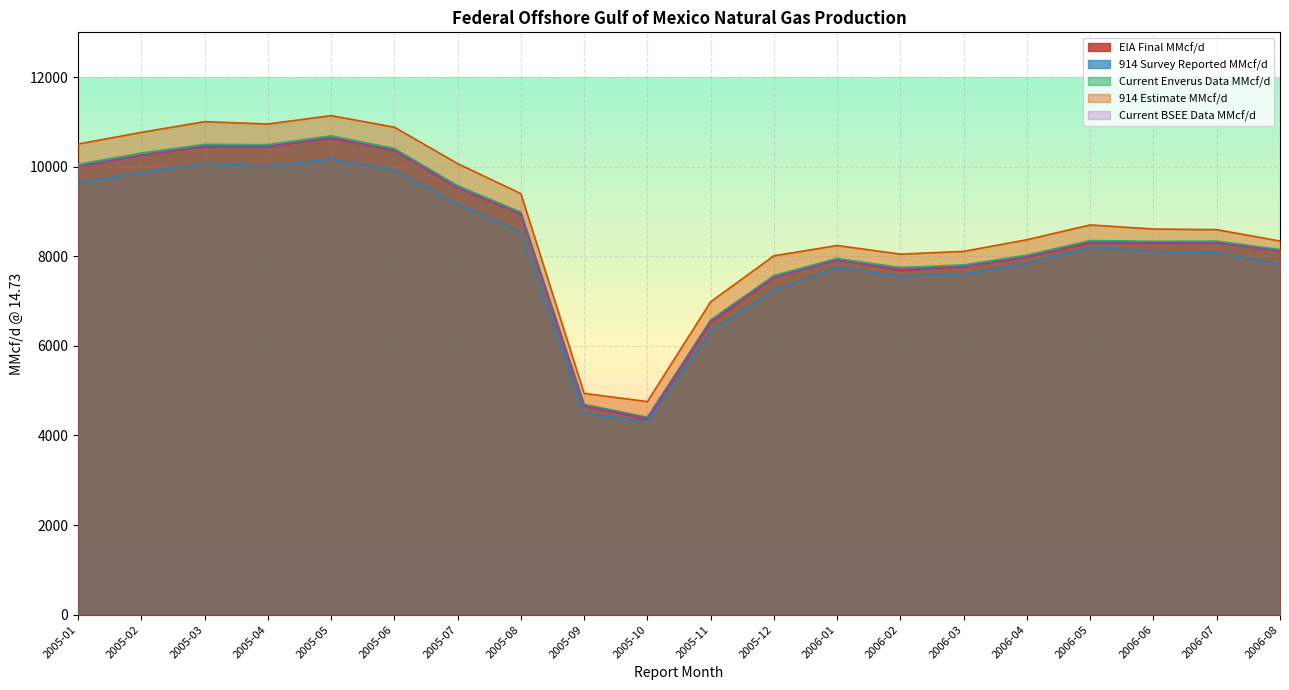

At which label does 914 Estimate MMcf/d reach its minimum?

2005-10